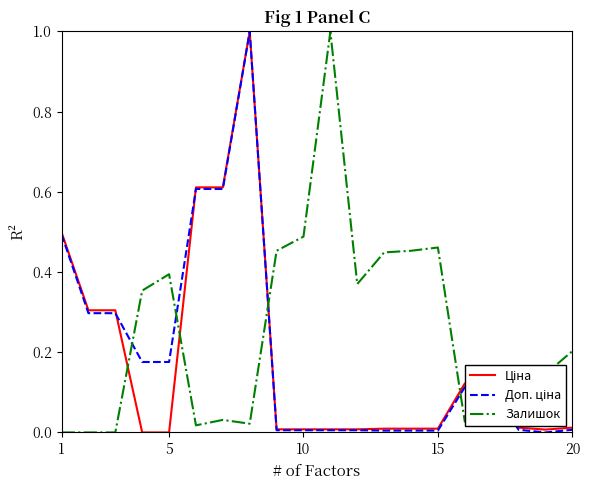

Does the chart display data point markers on the line(s)?

No